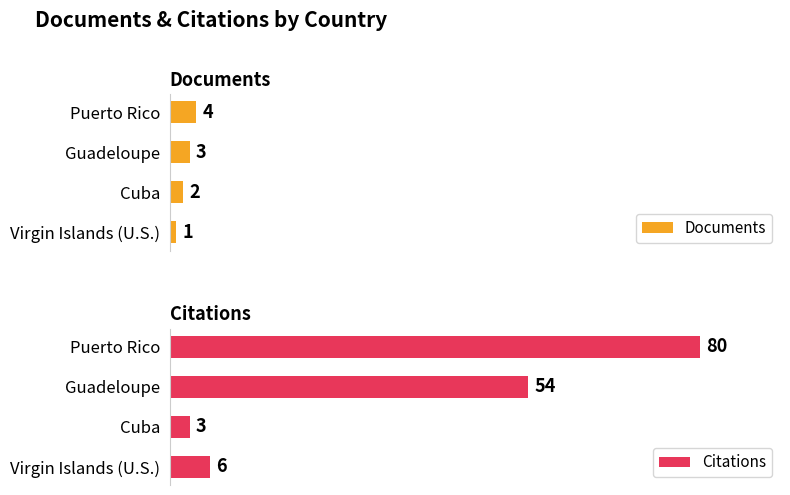

At which label does Documents reach its minimum?

Virgin Islands (U.S.)